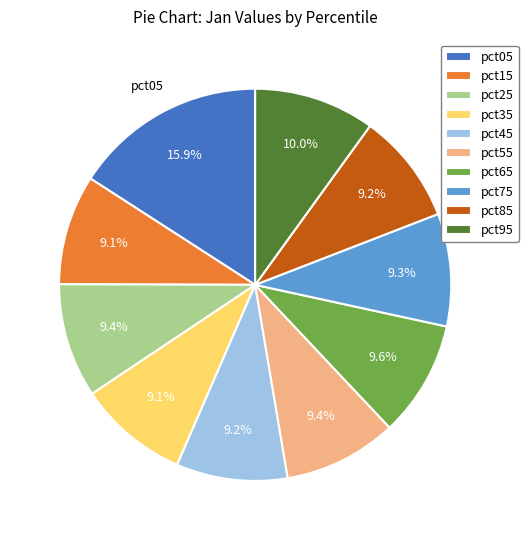

How many slices are in this pie chart?

10